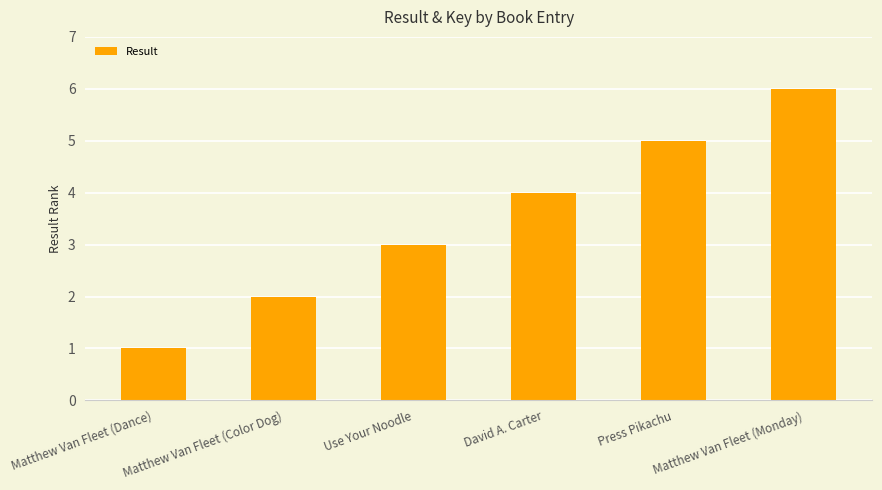

What is the value of the 6th bar from the left?

6